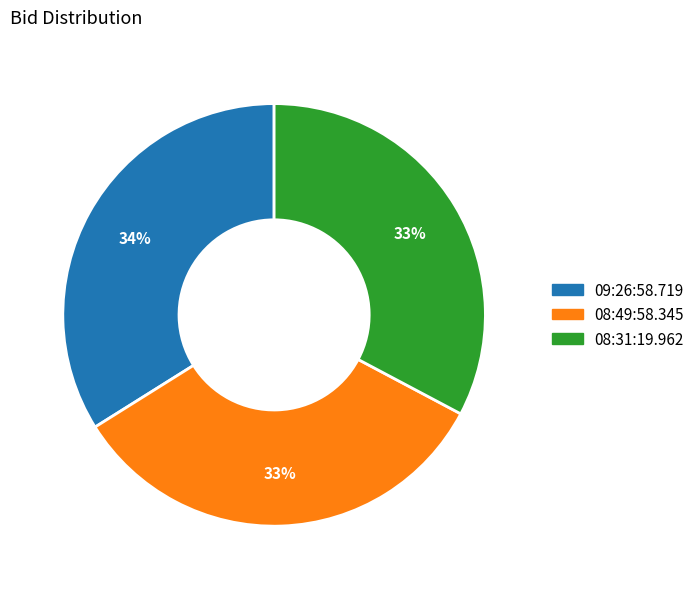

How many segments does this pie chart have?

3